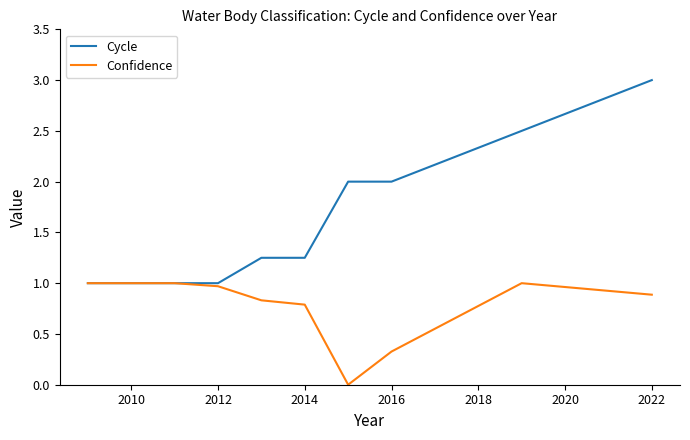

Which series has the widest spread of values?

Cycle